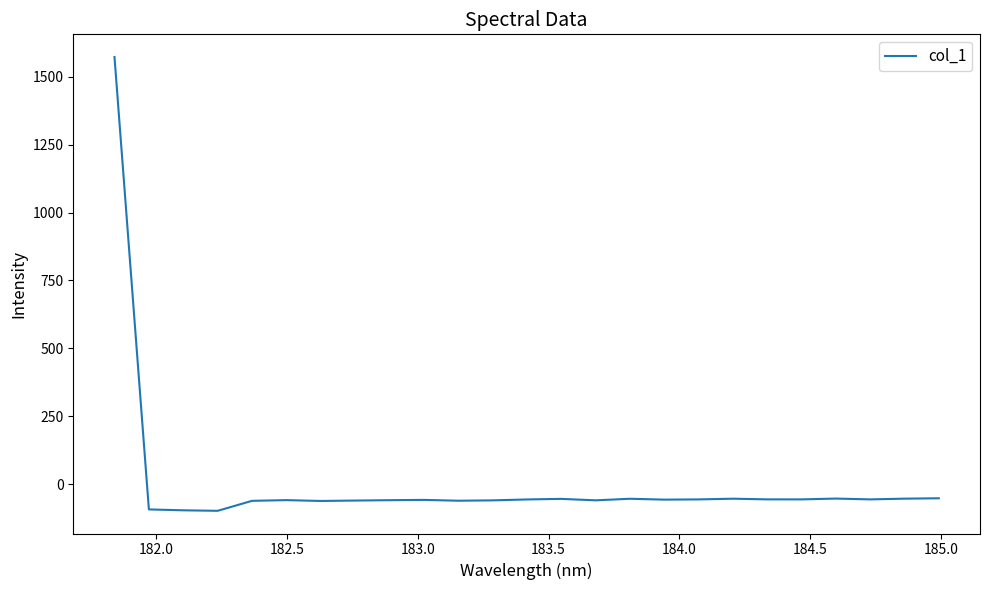

What is the minimum value shown in the chart?

-97.9